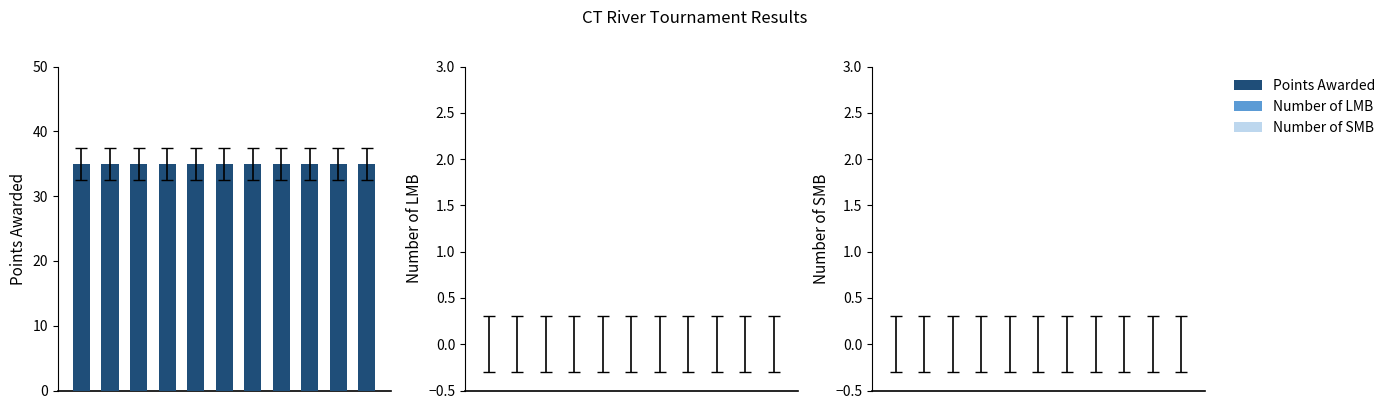

How many categories are shown in the chart?

11